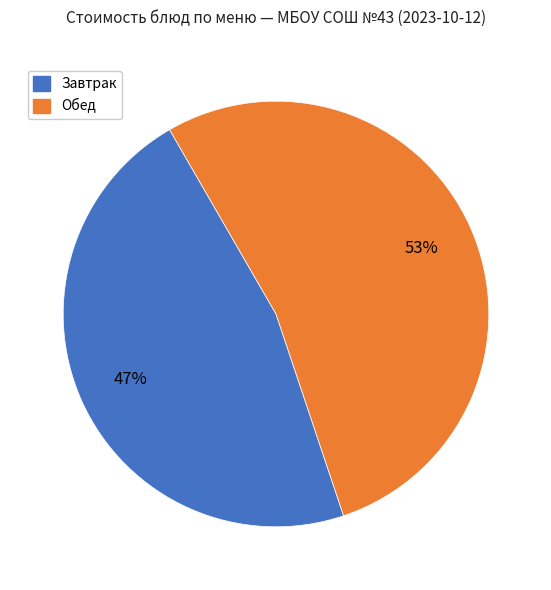

Count the number of slices in the pie.

2